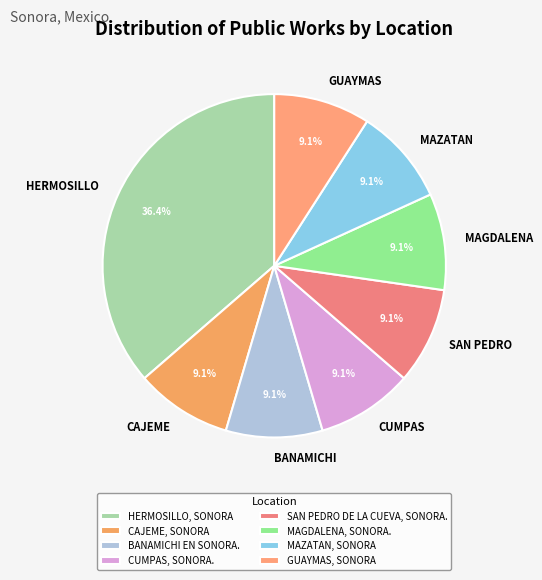

Count the number of slices in the pie.

8